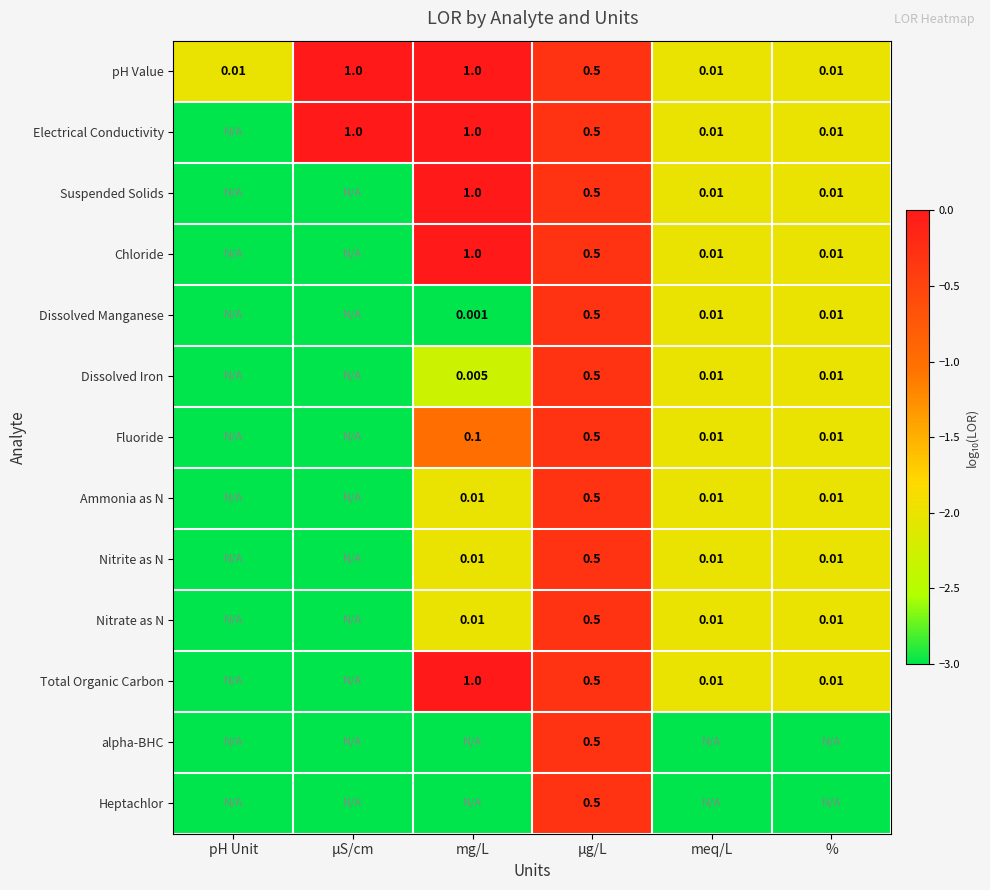

How many data points does each series have?

6